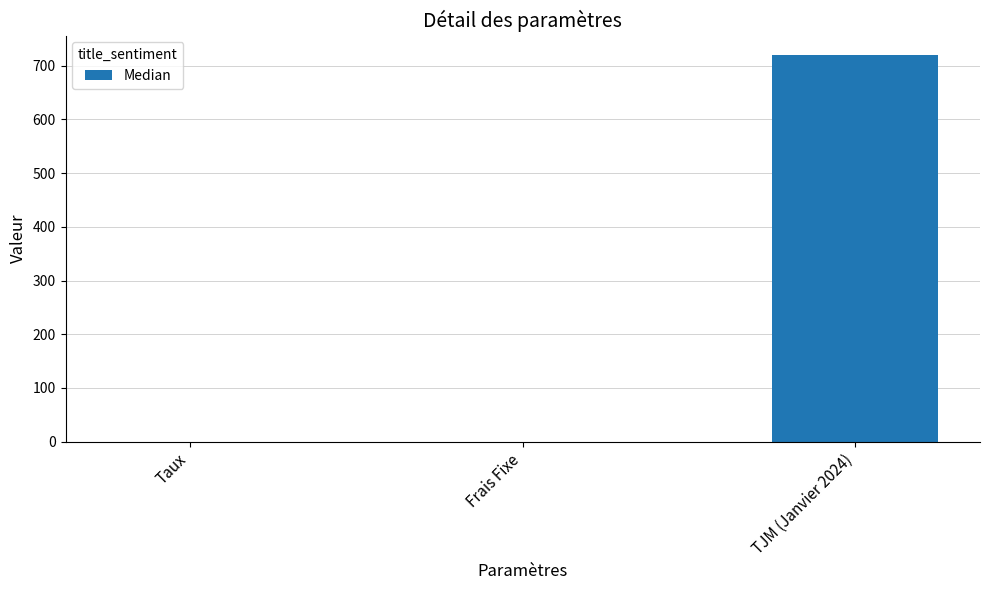

Are the bars horizontal?

No